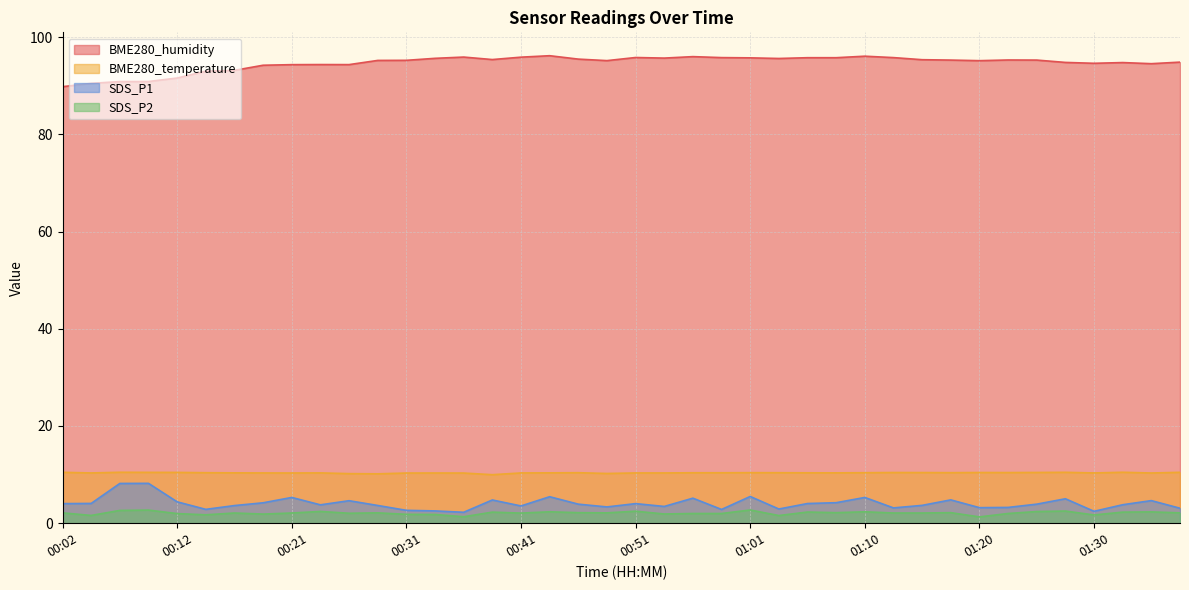

Reading right to left, transcribe all the data shown in this chart.

BME280_humidity: 01:37=94.8	01:35=94.5	01:32=94.8	01:30=94.6	01:27=94.8	01:25=95.3	01:23=95.3	01:20=95.1	01:18=95.3	01:15=95.3	01:13=95.8	01:10=96.1	01:08=95.8	01:05=95.8	01:03=95.6	01:01=95.7	00:58=95.8	00:56=96.0	00:53=95.7	00:51=95.8	00:48=95.2	00:46=95.5	00:43=96.2	00:41=95.9	00:38=95.4	00:36=95.9	00:34=95.6	00:31=95.2	00:29=95.2	00:26=94.3	00:24=94.3	00:21=94.3	00:19=94.2	00:16=93.2	00:14=93.0	00:12=91.6	00:09=90.8	00:07=90.8	00:04=90.5	00:02=89.8
BME280_temperature: 01:37=10.5	01:35=10.3	01:32=10.5	01:30=10.3	01:27=10.5	01:25=10.4	01:23=10.4	01:20=10.4	01:18=10.4	01:15=10.4	01:13=10.4	01:10=10.4	01:08=10.4	01:05=10.4	01:03=10.4	01:01=10.4	00:58=10.4	00:56=10.4	00:53=10.3	00:51=10.3	00:48=10.2	00:46=10.4	00:43=10.4	00:41=10.3	00:38=10.0	00:36=10.3	00:34=10.3	00:31=10.3	00:29=10.2	00:26=10.2	00:24=10.3	00:21=10.3	00:19=10.3	00:16=10.4	00:14=10.4	00:12=10.4	00:09=10.5	00:07=10.5	00:04=10.3	00:02=10.5
SDS_P1: 01:37=3.1	01:35=4.7	01:32=3.8	01:30=2.5	01:27=5.0	01:25=3.9	01:23=3.2	01:20=3.2	01:18=4.8	01:15=3.7	01:13=3.1	01:10=5.3	01:08=4.2	01:05=4.0	01:03=2.9	01:01=5.5	00:58=2.8	00:56=5.2	00:53=3.5	00:51=4.0	00:48=3.4	00:46=3.9	00:43=5.5	00:41=3.5	00:38=4.8	00:36=2.2	00:34=2.5	00:31=2.6	00:29=3.6	00:26=4.6	00:24=3.8	00:21=5.3	00:19=4.2	00:16=3.6	00:14=2.9	00:12=4.4	00:09=8.2	00:07=8.2	00:04=4.1	00:02=4.0
SDS_P2: 01:37=2.1	01:35=2.3	01:32=2.3	01:30=1.7	01:27=2.5	01:25=2.4	01:23=2.0	01:20=1.3	01:18=2.2	01:15=2.1	01:13=2.1	01:10=2.4	01:08=2.2	01:05=2.3	01:03=1.6	01:01=2.7	00:58=2.0	00:56=2.0	00:53=1.9	00:51=2.5	00:48=2.1	00:46=2.2	00:43=2.4	00:41=2.1	00:38=2.3	00:36=1.3	00:34=1.8	00:31=1.8	00:29=2.1	00:26=2.0	00:24=2.4	00:21=2.1	00:19=1.9	00:16=2.1	00:14=1.7	00:12=2.0	00:09=2.7	00:07=2.6	00:04=1.6	00:02=2.1